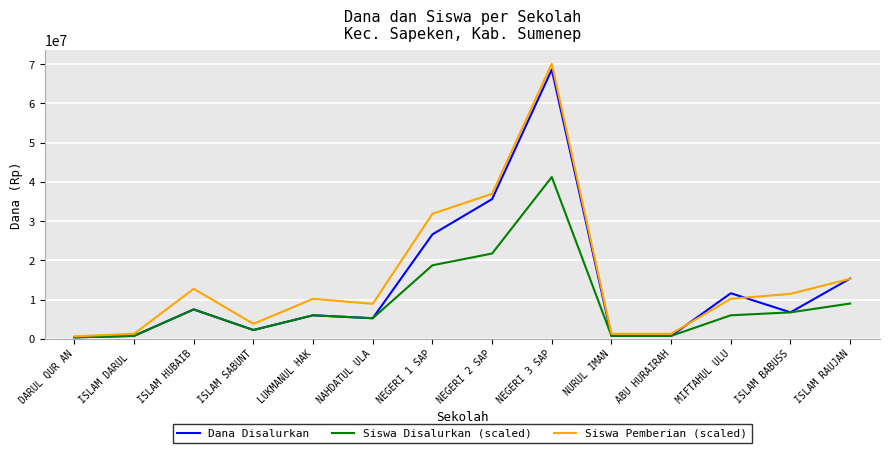

Which series has the largest total across all categories?

Siswa Pemberian (scaled)